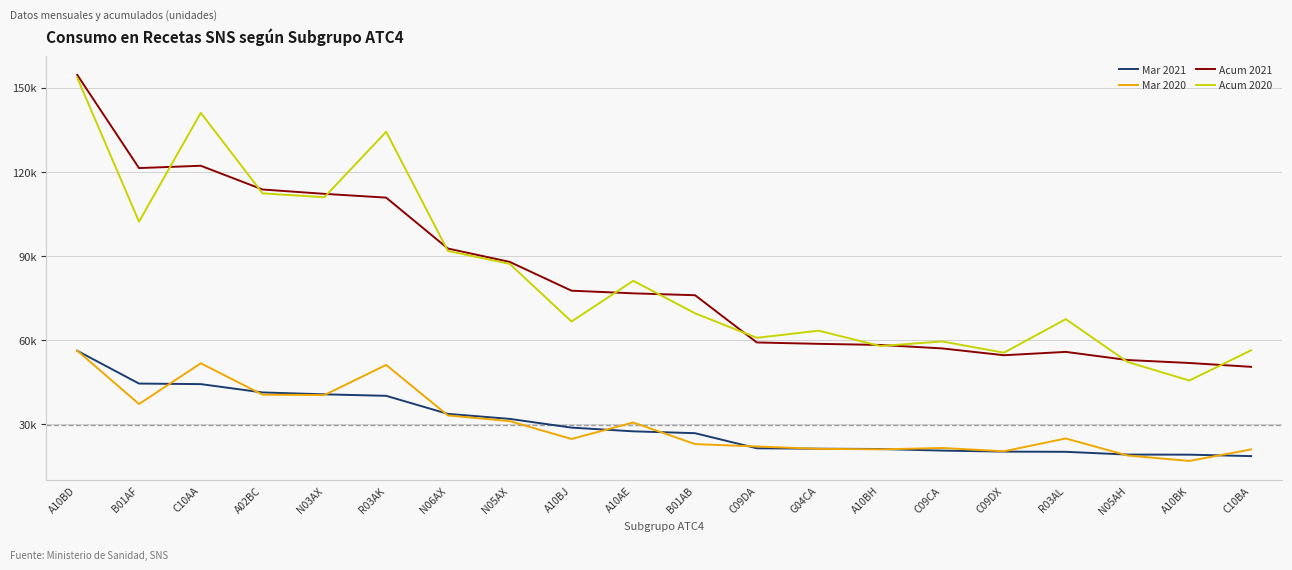

At which category is the sum across all series the highest?

A10BD